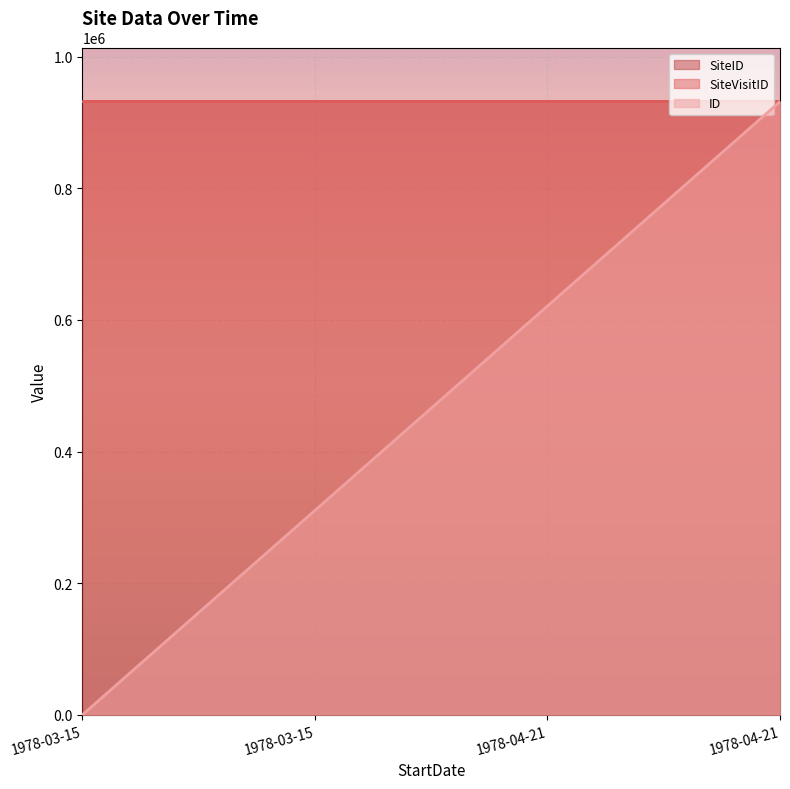

How many values in the SiteID series exceed 931891?

2